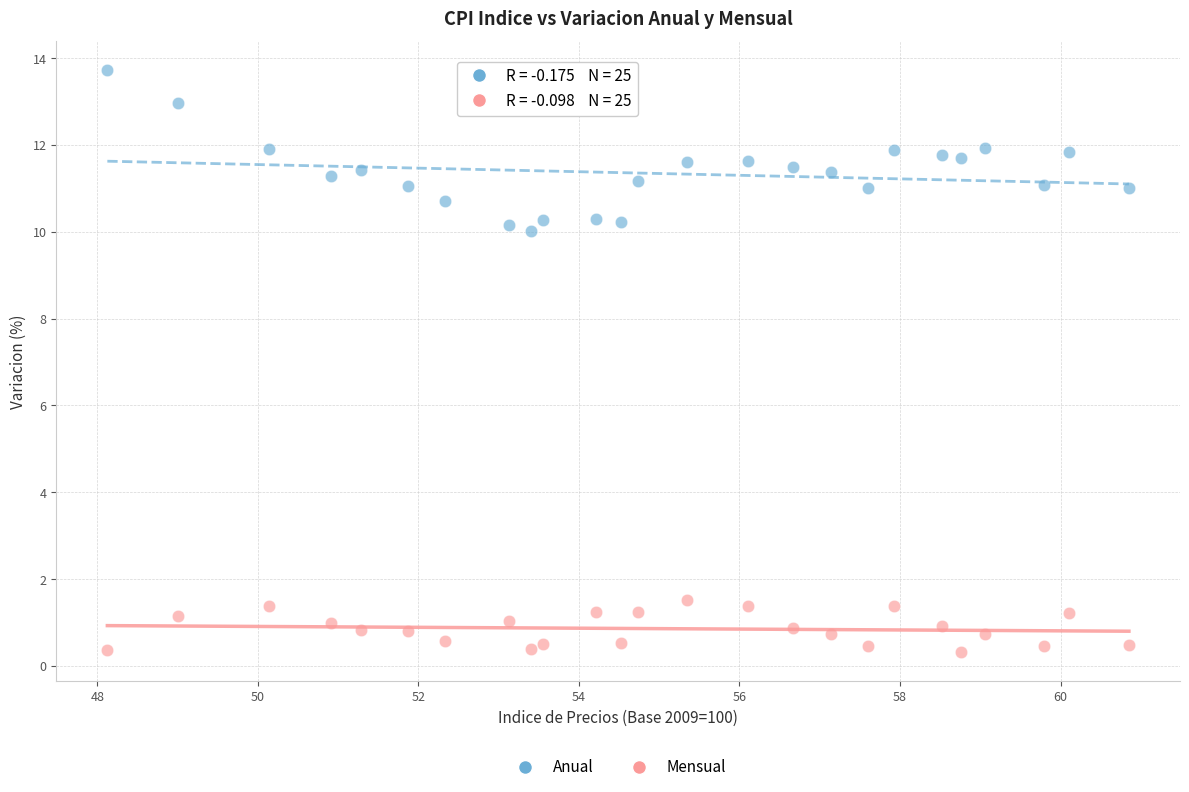

Which series reaches the maximum Y coordinate?

Anual